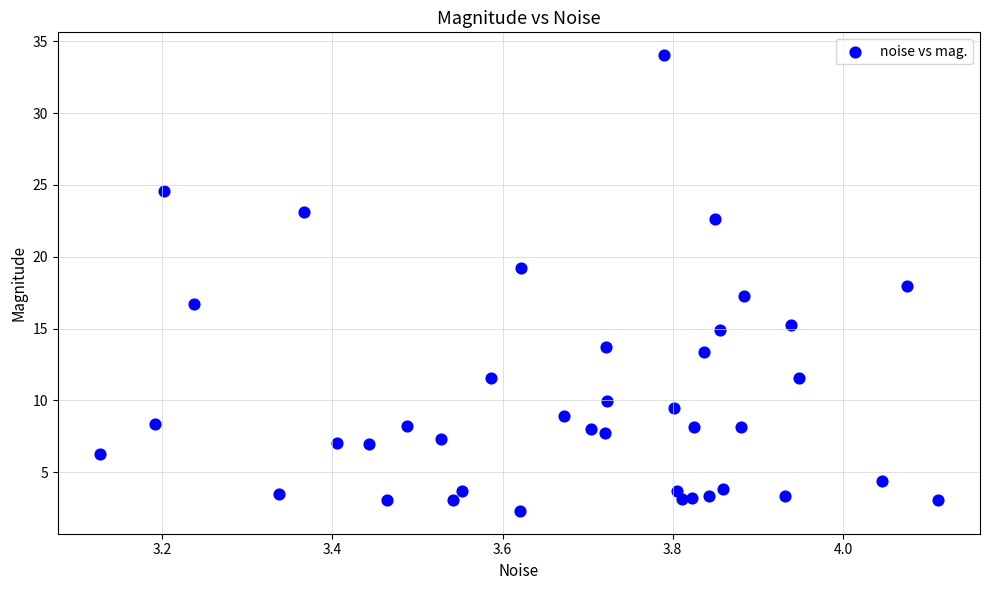

What is the range of X values (max minus min)?

1.0